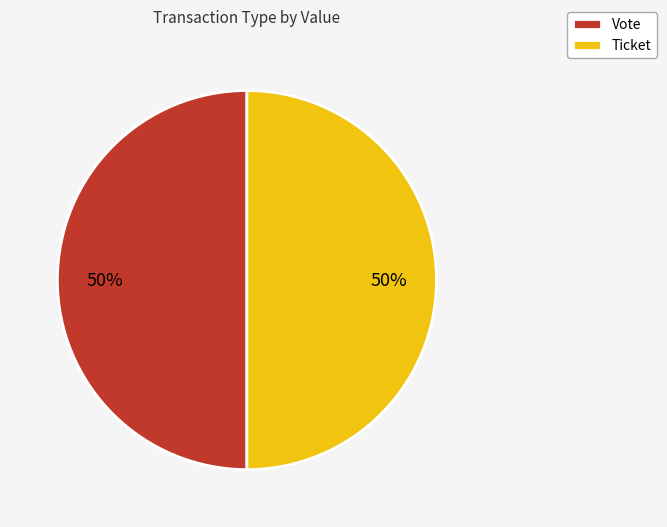

What is the ratio of the value at Vote to the value at Ticket?

1.0